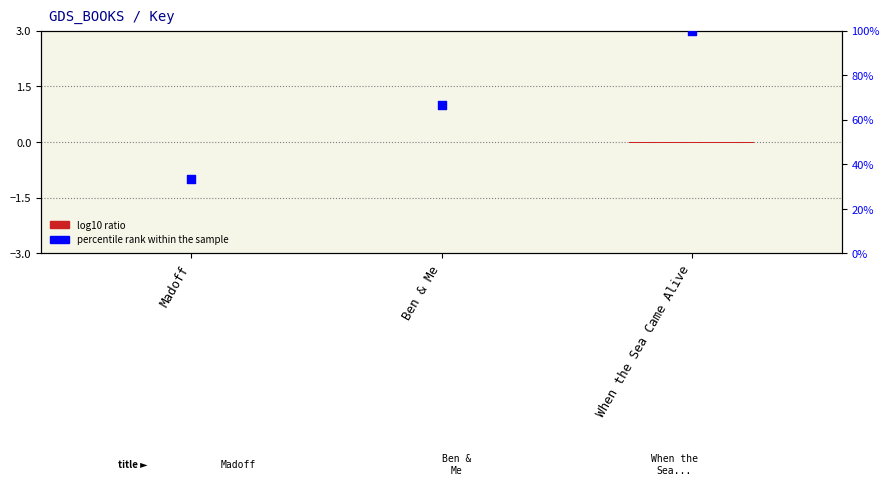

What is the total value across all series at When the Sea Came Alive?

100.0